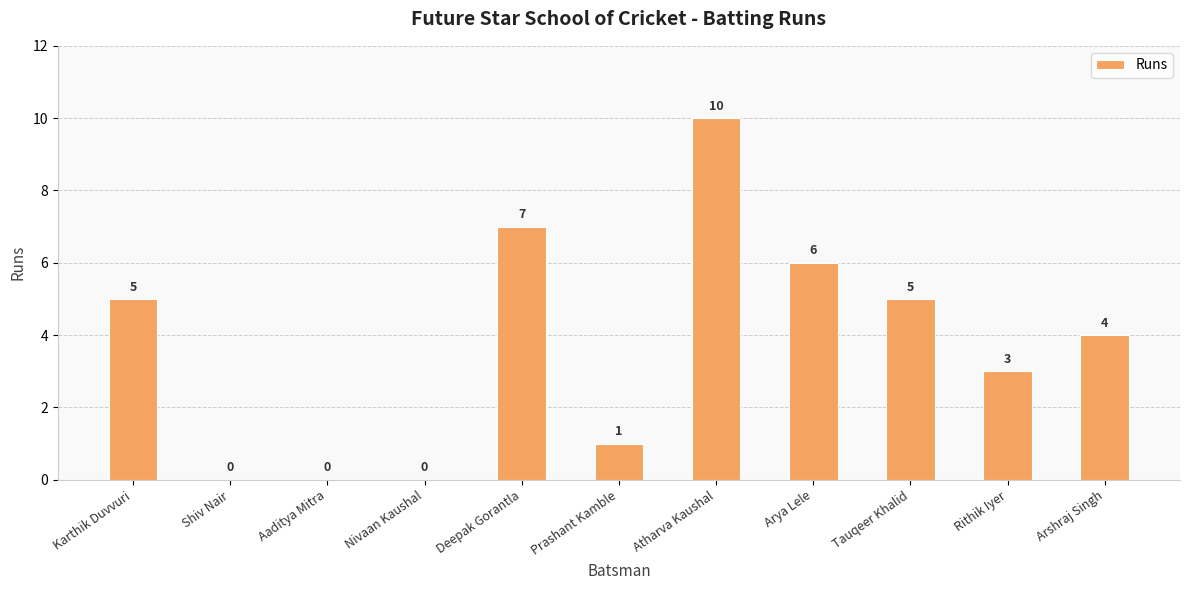

Reading right to left, what are all the values shown in this chart?

4	3	5	6	10	1	7	0	0	0	5